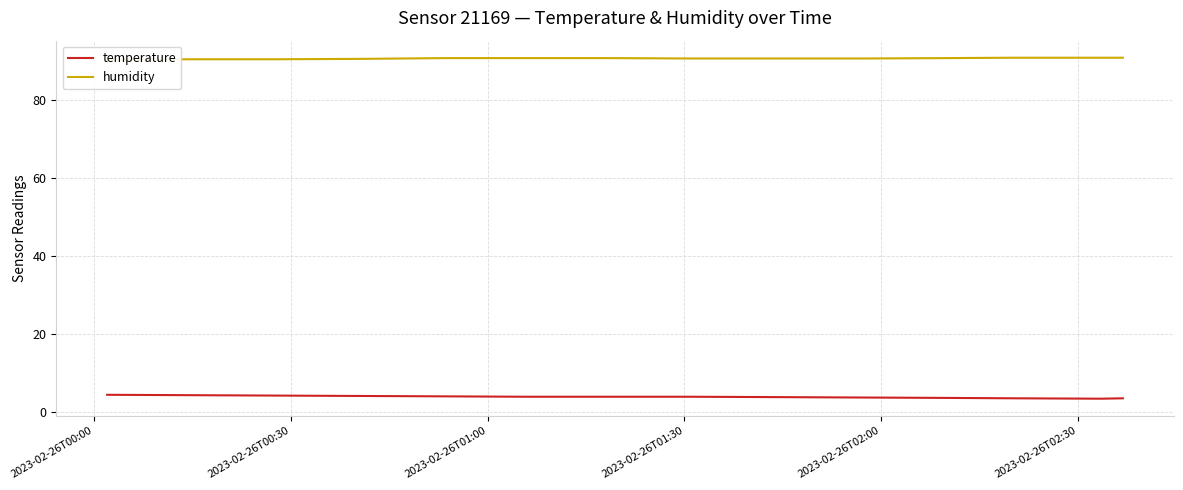

What is the maximum value for temperature?

4.5